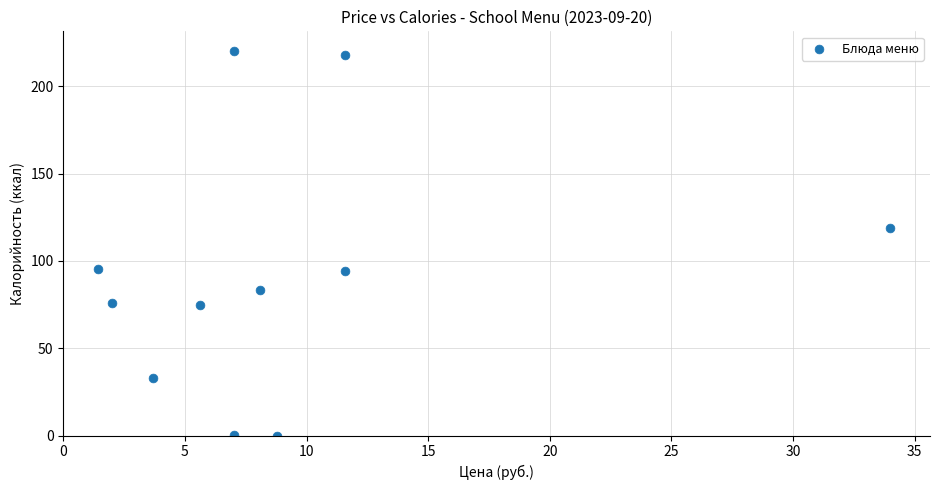

What Y value in the scatter plot is closest to 110?

118.8